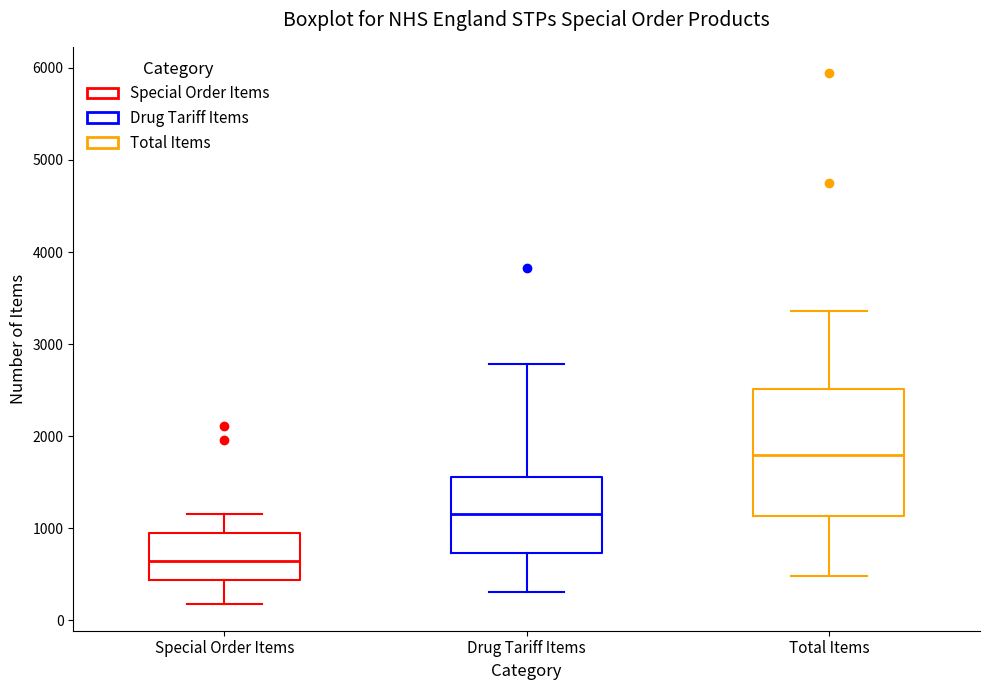

Reading left to right, transcribe this box plot: for each box, give where its median line is, the range the box spans, and where its two whiskers end, as read against the y-axis. The values are not printed on the chart, so give them approximately, as read against the axis.

Special Order Items: median 600, box 400 to 1000, whiskers 200 to 1200
Drug Tariff Items: median 1200, box 700 to 1600, whiskers 300 to 2800
Total Items: median 1800, box 1100 to 2500, whiskers 500 to 3400